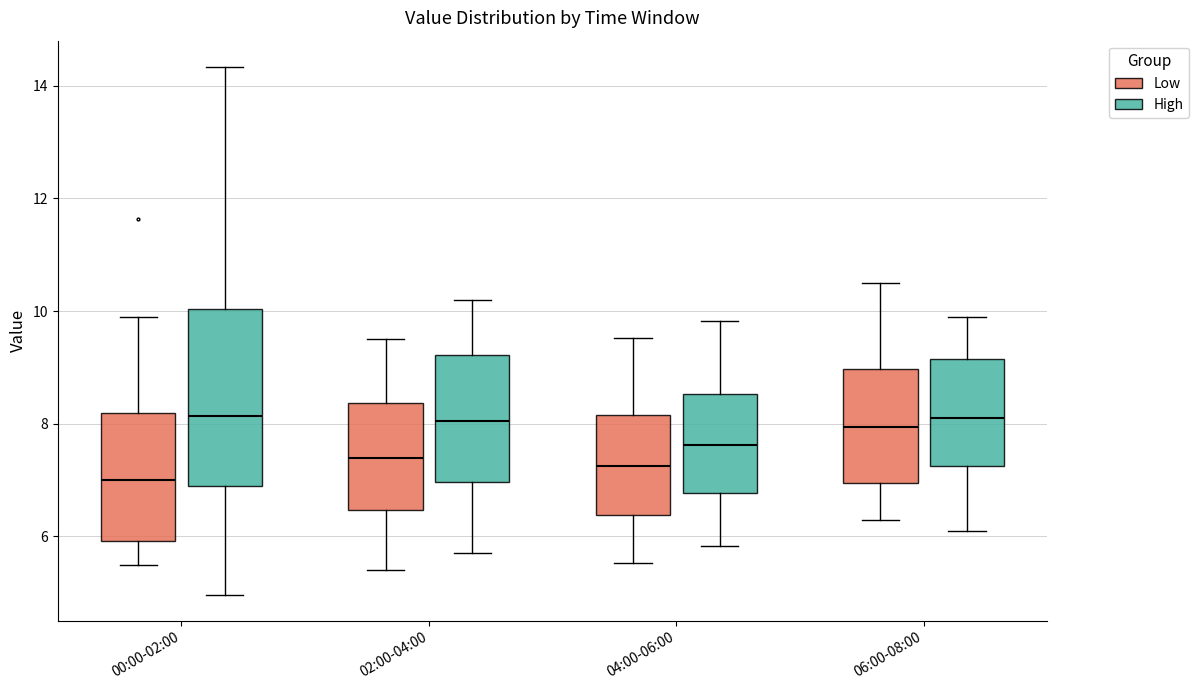

Reading left to right, transcribe this box plot: for each box, give where its median line is, the range the box spans, and where its two whiskers end, as read against the y-axis. The values are not printed on the chart, so give them approximately, as read against the axis.

00:00-02:00 (Low): median 7.0, box 6.0 to 8.2, whiskers 5.6 to 10.0
00:00-02:00 (High): median 8.2, box 7.0 to 10.0, whiskers 5.0 to 14.4
02:00-04:00 (Low): median 7.4, box 6.4 to 8.4, whiskers 5.4 to 9.6
02:00-04:00 (High): median 8.0, box 7.0 to 9.2, whiskers 5.8 to 10.2
04:00-06:00 (Low): median 7.2, box 6.4 to 8.2, whiskers 5.6 to 9.6
04:00-06:00 (High): median 7.6, box 6.8 to 8.6, whiskers 5.8 to 9.8
06:00-08:00 (Low): median 8.0, box 7.0 to 9.0, whiskers 6.4 to 10.6
06:00-08:00 (High): median 8.2, box 7.2 to 9.2, whiskers 6.2 to 10.0